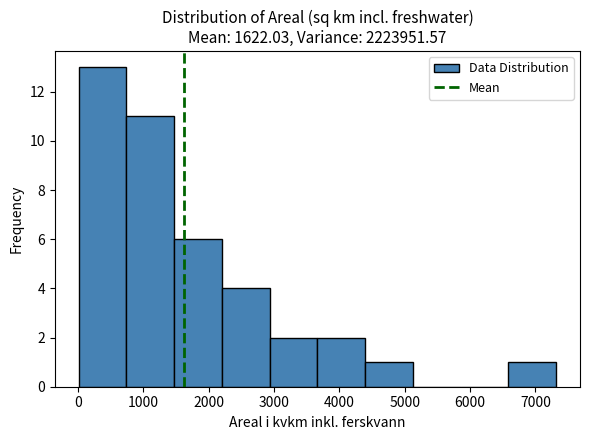

Which range on the x-axis has the tallest bar?

0 to 700